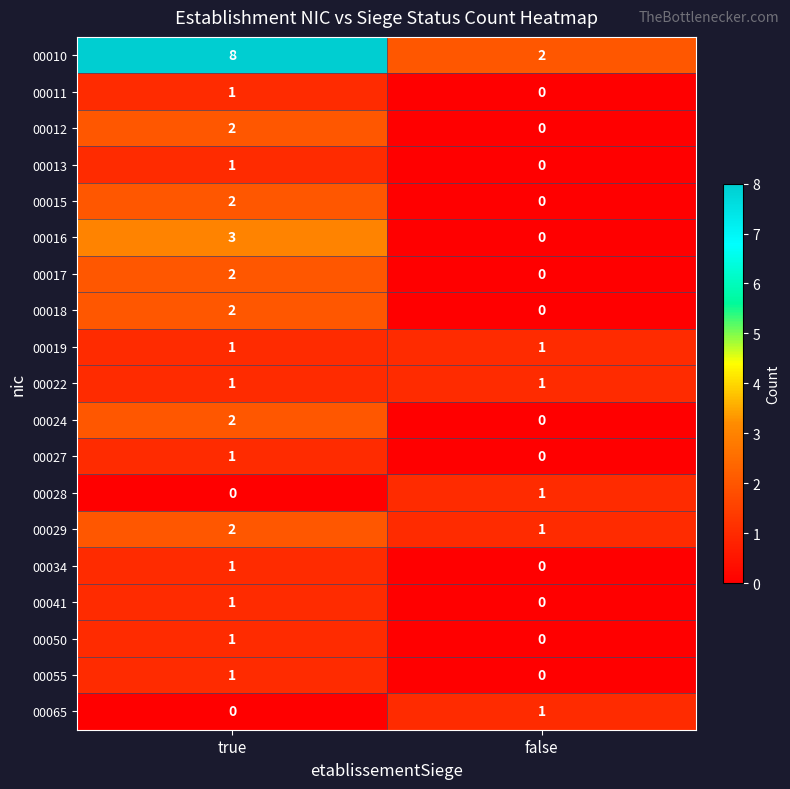

What is the sum of all 00029 values?

3